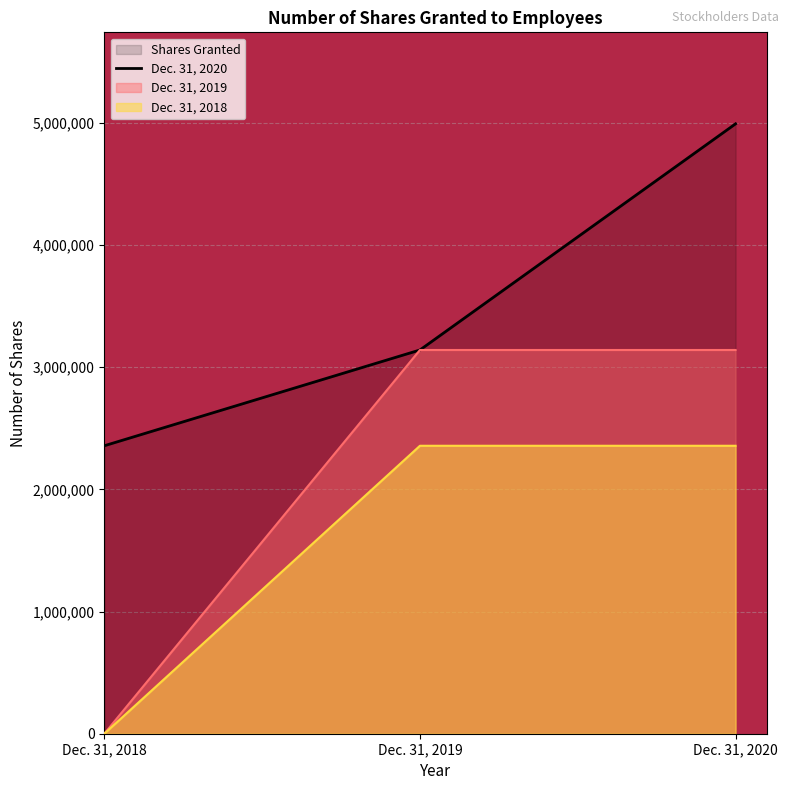

Reading left to right, extract all data points from this chart.

2356418	3140168	4990971